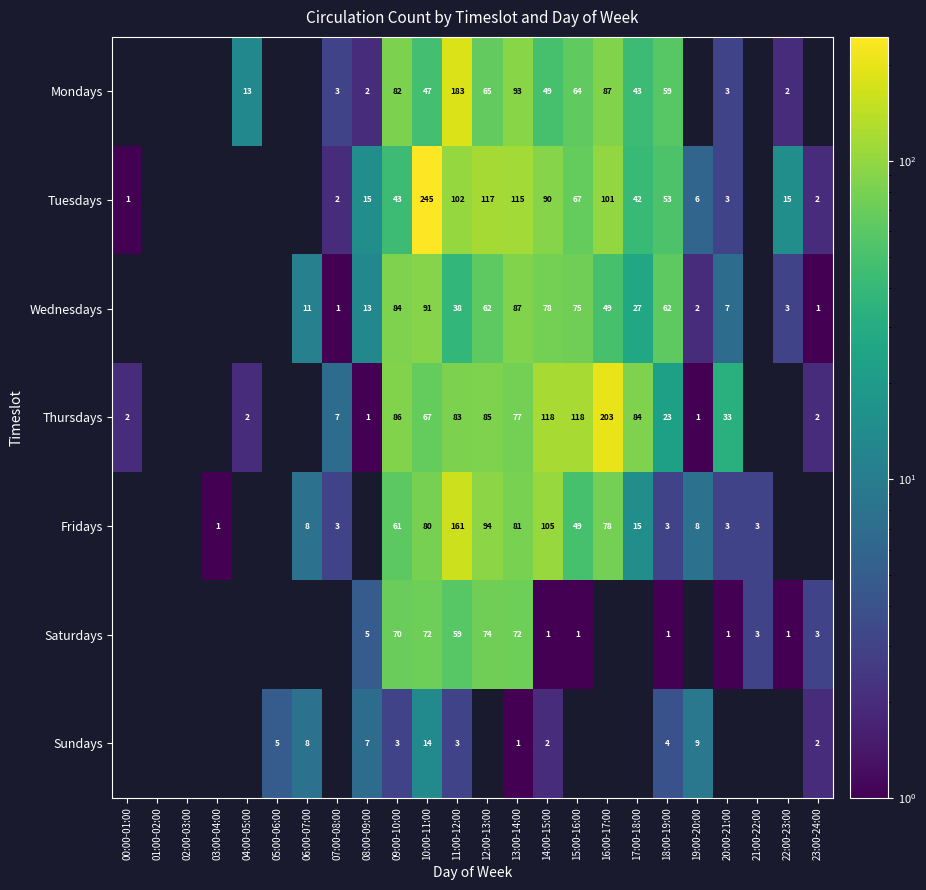

Which label corresponds to the smallest value in the chart?

00:00-01:00